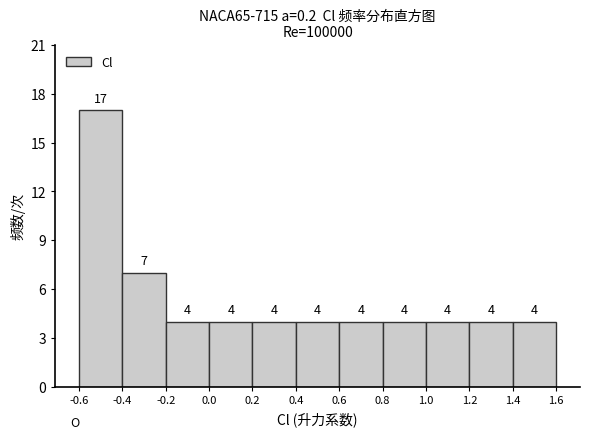

Reading left to right, transcribe this chart: for each bar, give the range it covers on the x-axis and its height.

-0.6 to -0.4: 17
-0.4 to -0.2: 7
-0.2 to 0.0: 4
0.0 to 0.2: 4
0.2 to 0.4: 4
0.4 to 0.6: 4
0.6 to 0.8: 4
0.8 to 1.0: 4
1.0 to 1.2: 4
1.2 to 1.4: 4
1.4 to 1.6: 4